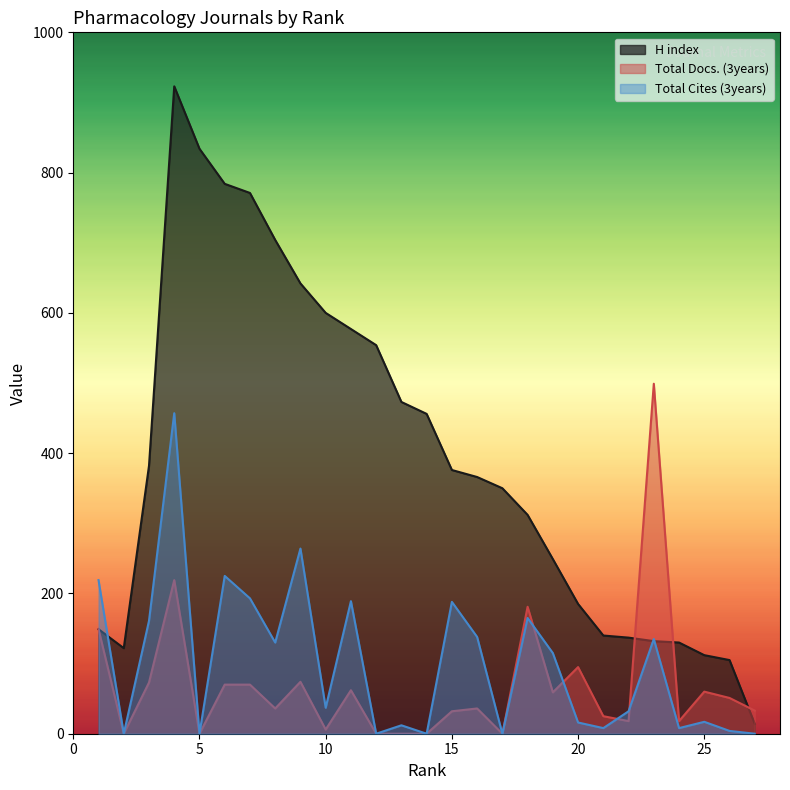

List the labels in order of H index value, smallest first.

27, 26, 25, 2, 24, 23, 22, 21, 1, 20, 19, 18, 17, 16, 15, 3, 14, 13, 12, 11, 10, 9, 8, 7, 6, 5, 4